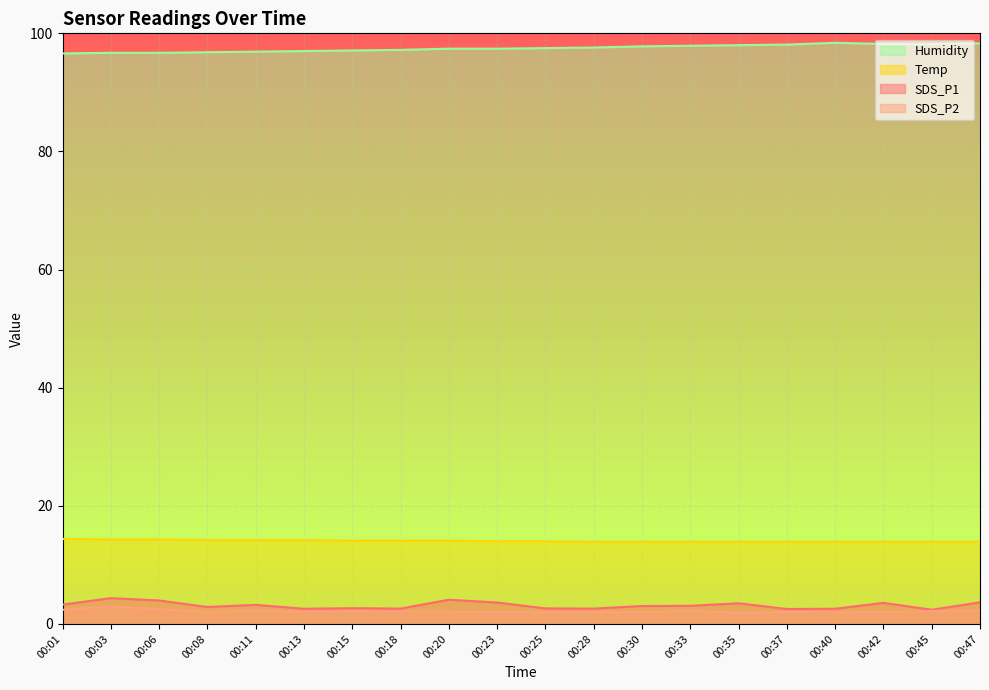

What is the difference between the second highest and second lowest values in the SDS_P2 series?

0.5